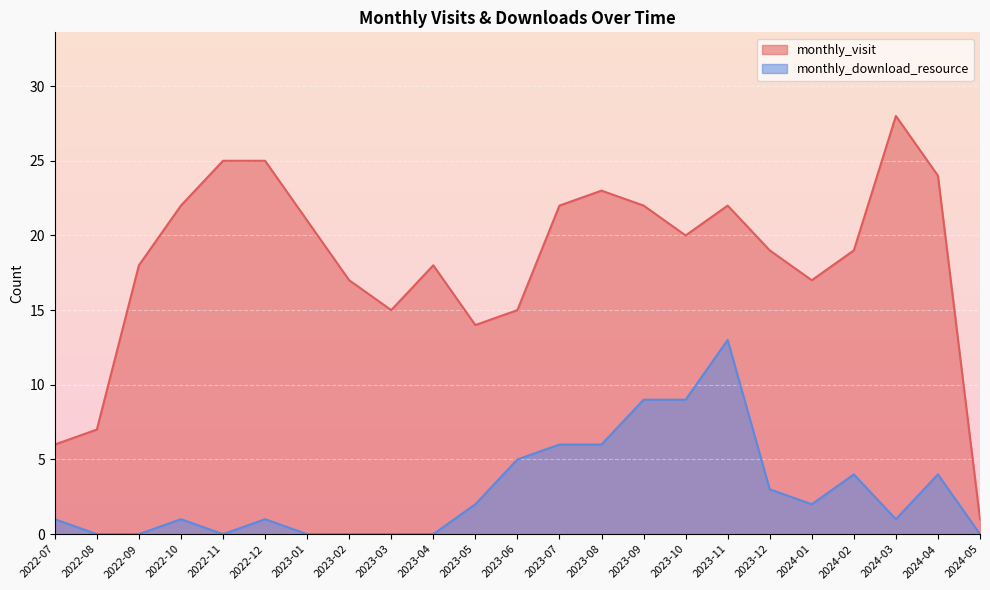

What is the difference between the highest and lowest values at 2022-12?

24